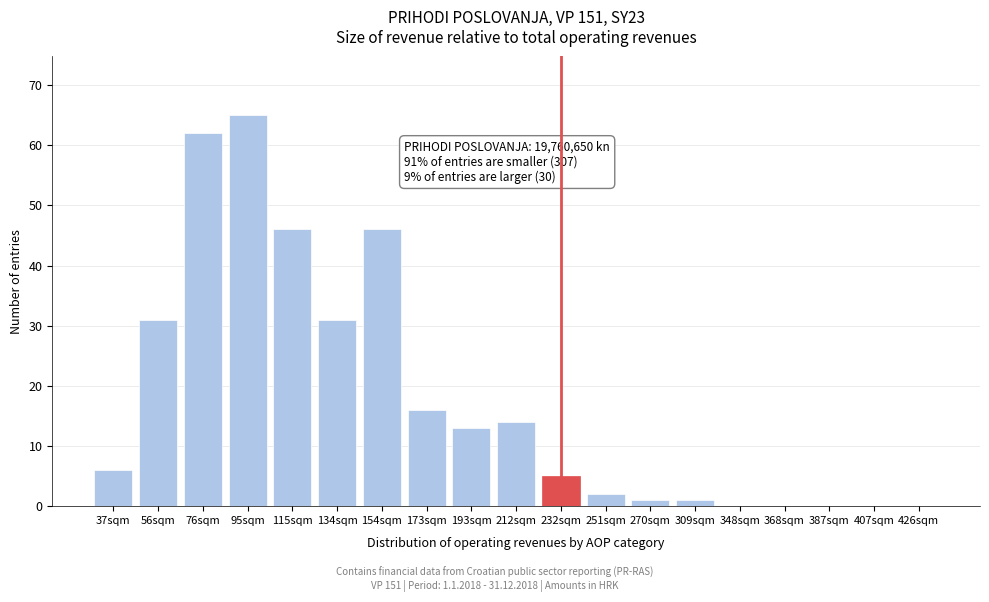

Reading left to right, what are all the values shown in this chart?

37sqm=6	56sqm=31	76sqm=62	95sqm=65	115sqm=46	134sqm=31	154sqm=46	173sqm=16	193sqm=13	212sqm=14	232sqm=5	251sqm=2	270sqm=1	309sqm=1	348sqm=0	368sqm=0	387sqm=0	407sqm=0	426sqm=0